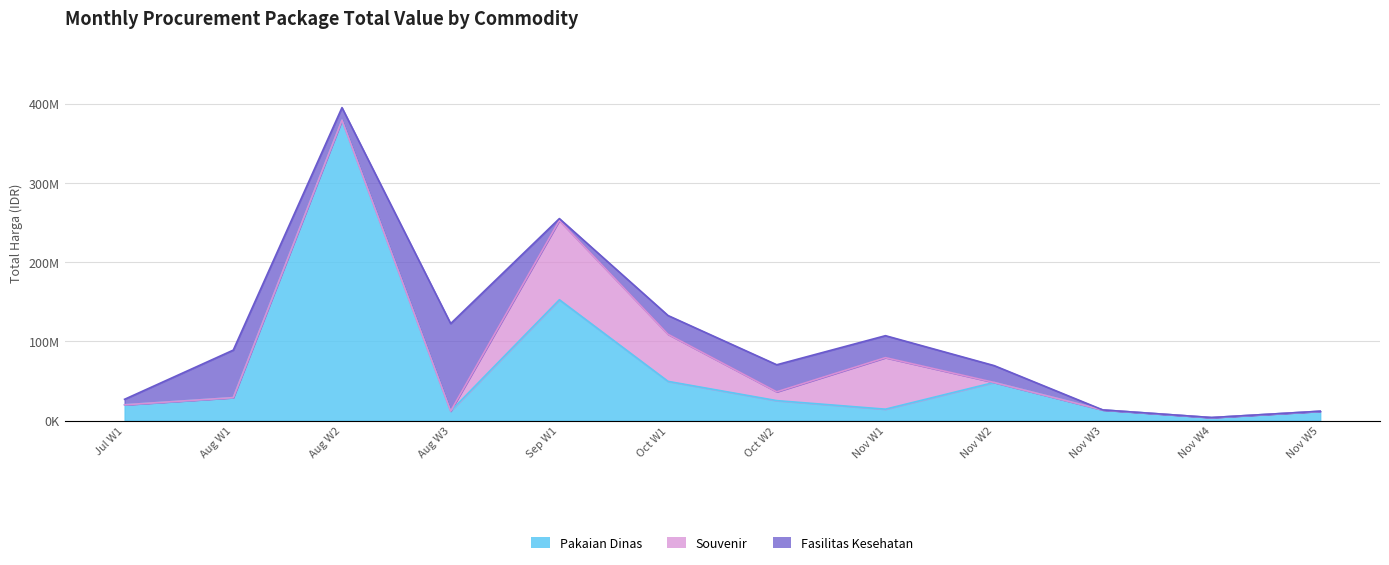

What is the spread (max minus min) of values at 2022-08?

59935000